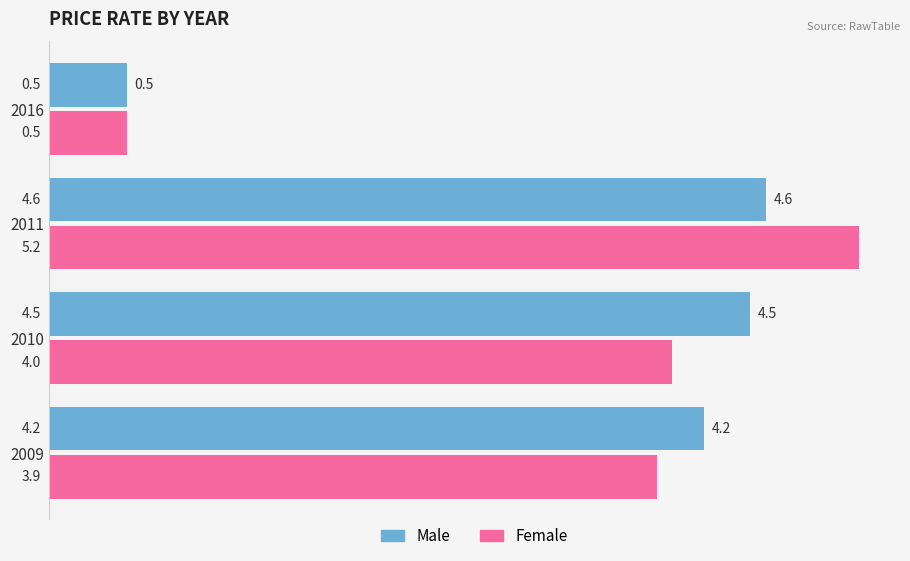

Where is Female nearest to the value 2?

2016